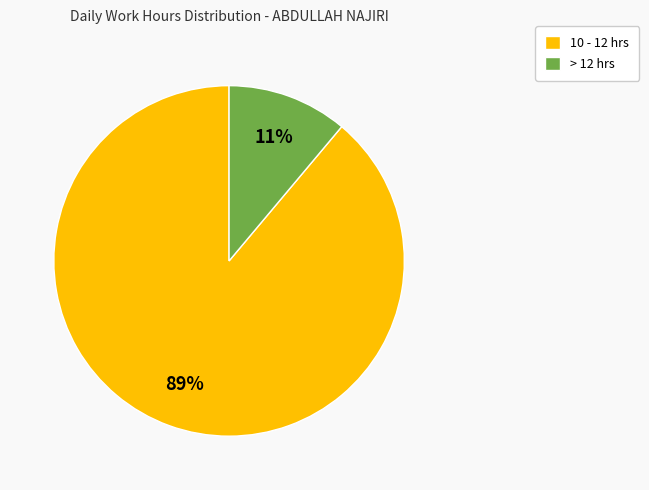

Between 10 - 12 hrs and > 12 hrs, which is larger?

10 - 12 hrs